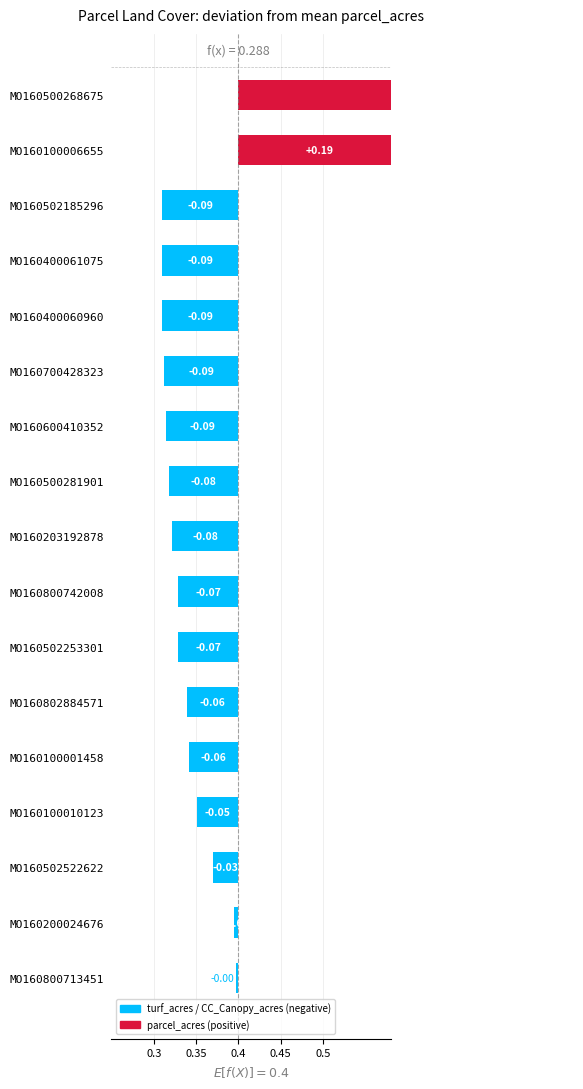

Where does the data first go above 0?

MO160100006655